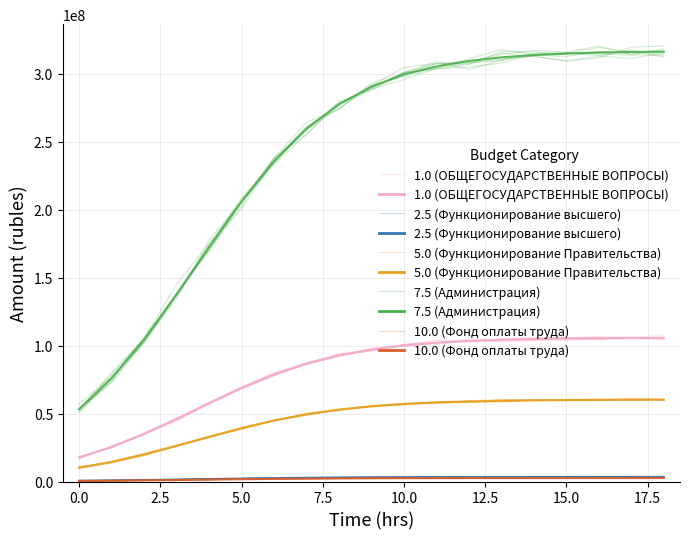

The 10.0 (Фонд оплаты труда) series shows 1974484.7 at 12.5. True or false?

True